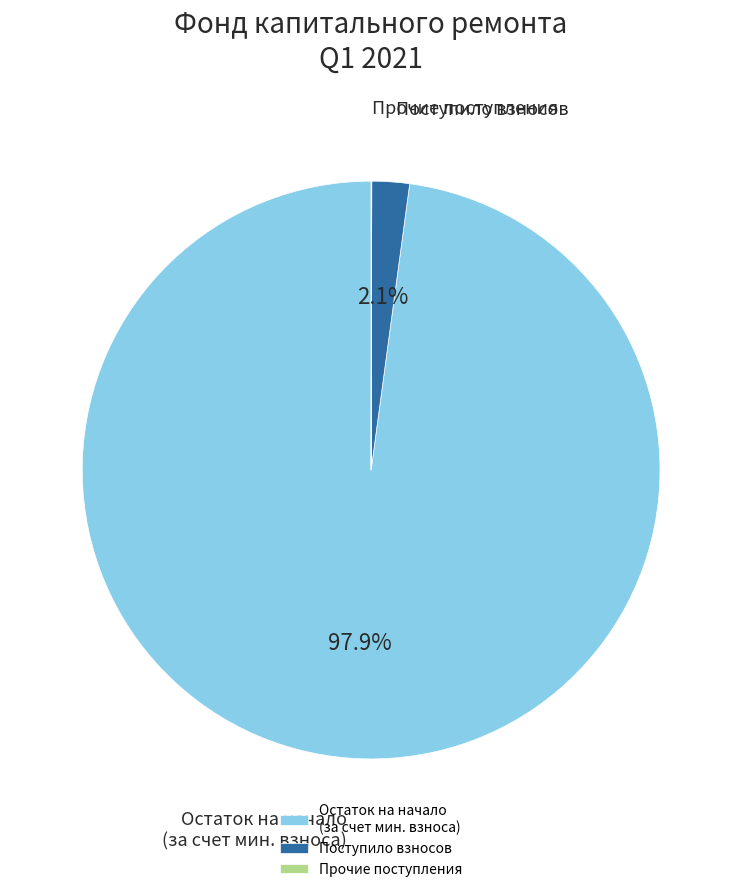

Which slice is the largest?

Остаток на начало (за счет мин. взноса)